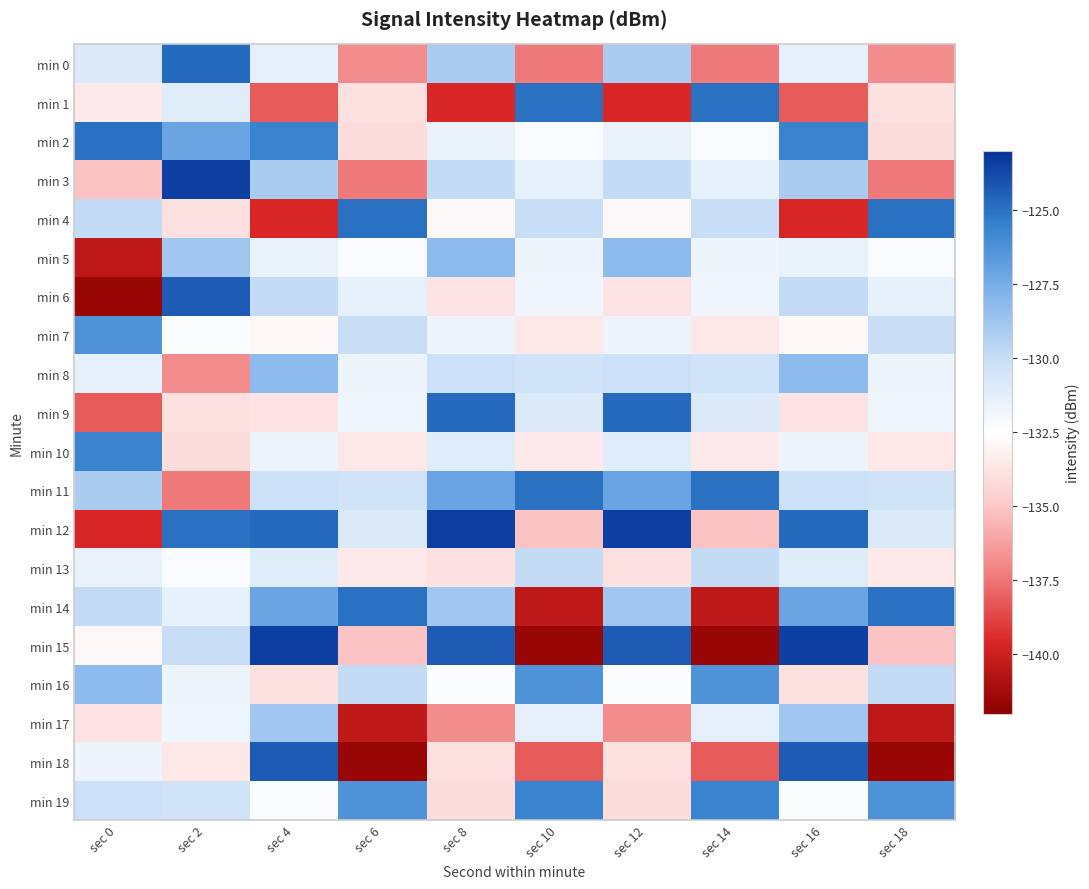

Rank the series by their maximum value, from lowest to highest.

min 13, min 17, min 5, min 8, min 7, min 16, min 10, min 19, min 1, min 4, min 2, min 11, min 14, min 0, min 9, min 6, min 18, min 3, min 12, min 15